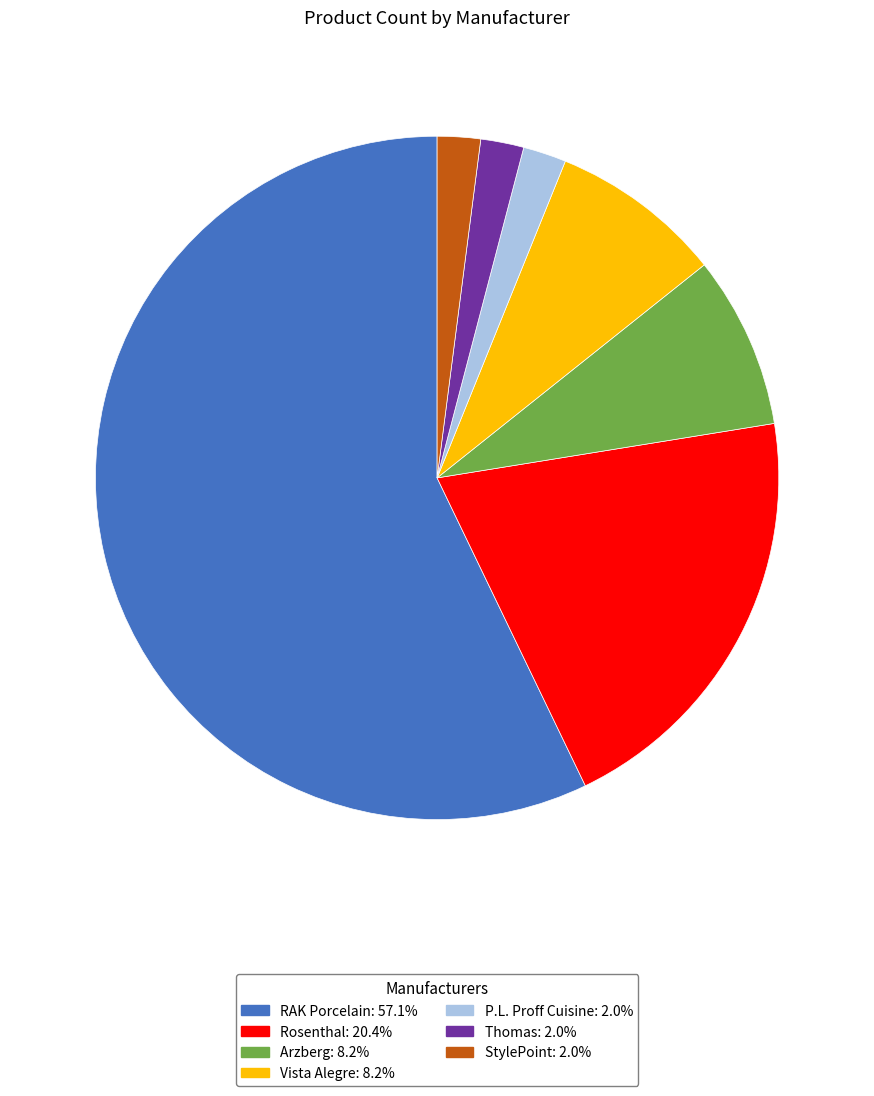

Do Vista Alegre and Arzberg together represent more than half of the pie?

No